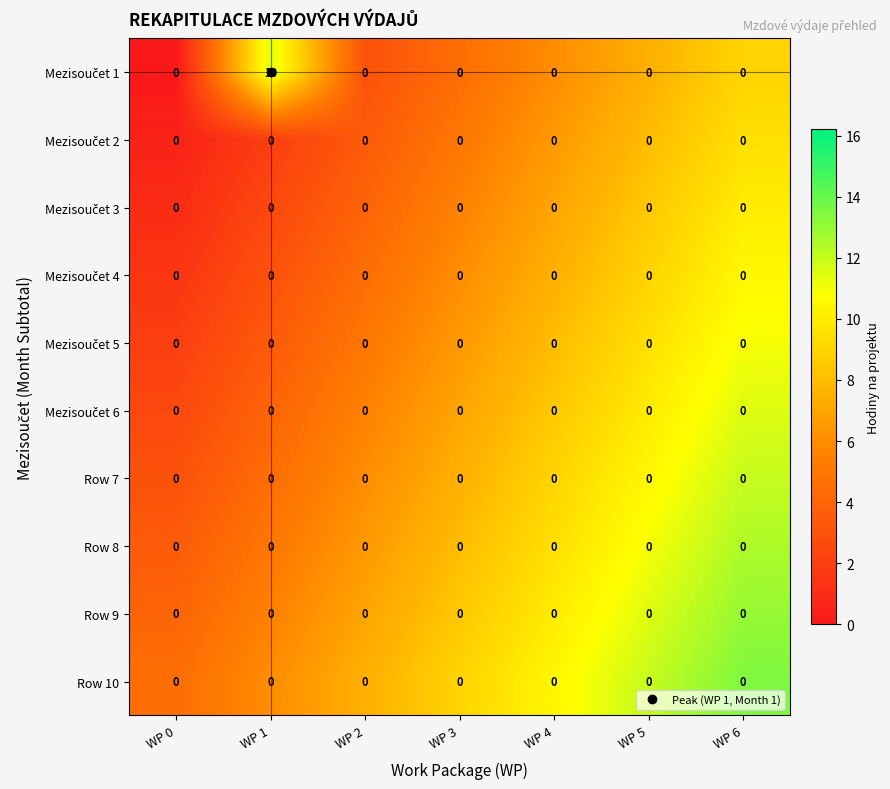

At which category is the sum across all series the highest?

WP 1